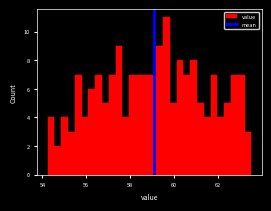

Read against the x-axis, roughly where is the centre of the tallest bar?

59.6